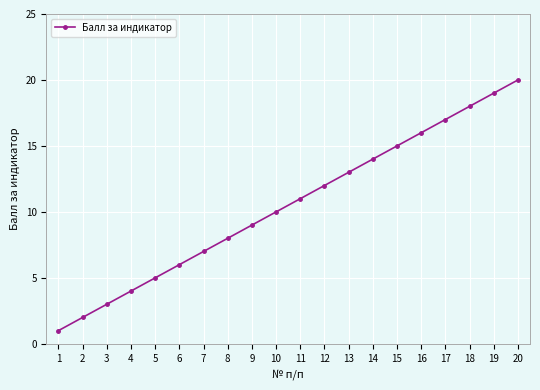

Rank the categories by value from highest to lowest.

20, 19, 18, 17, 16, 15, 14, 13, 12, 11, 10, 9, 8, 7, 6, 5, 4, 3, 2, 1